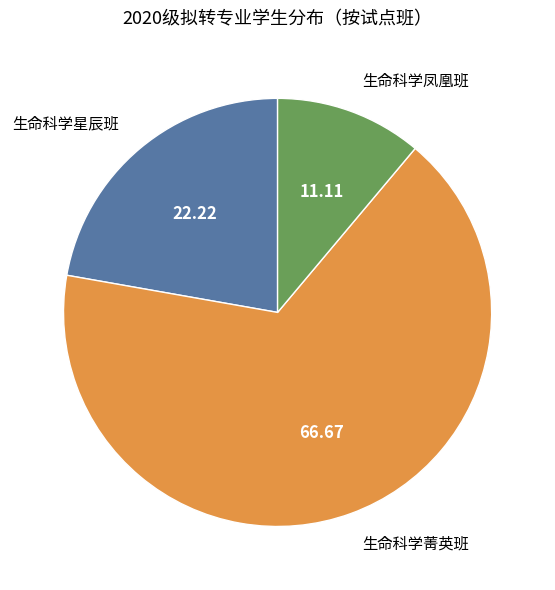

Which category has the biggest portion of the pie?

生命科学菁英班